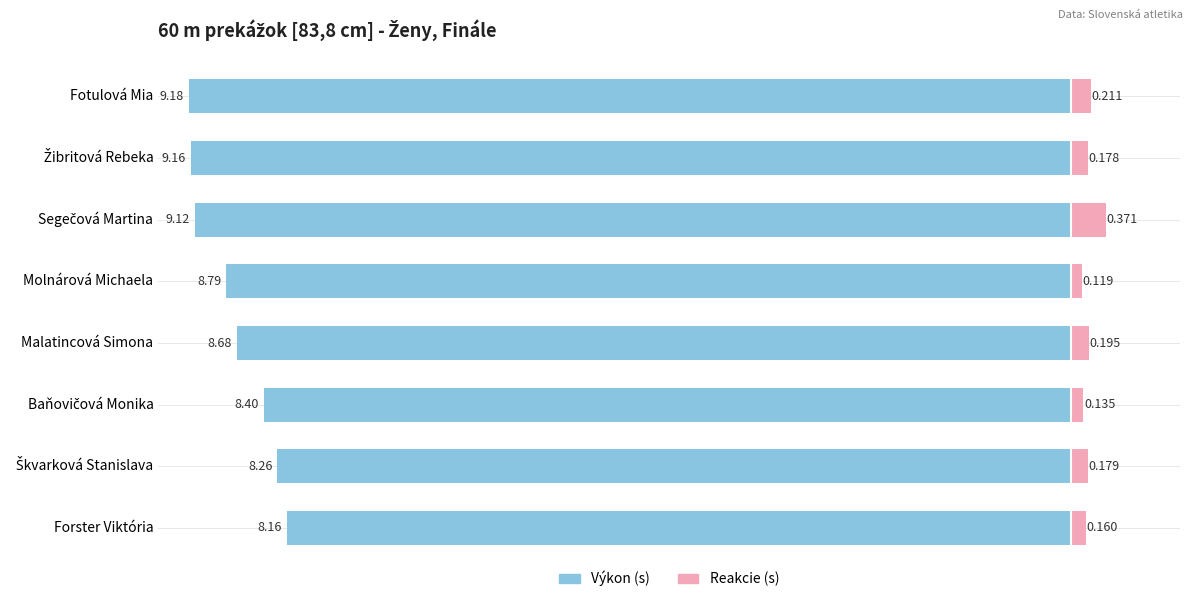

True or false: Reakcie (s) has a value of 0.1 at 2.

False